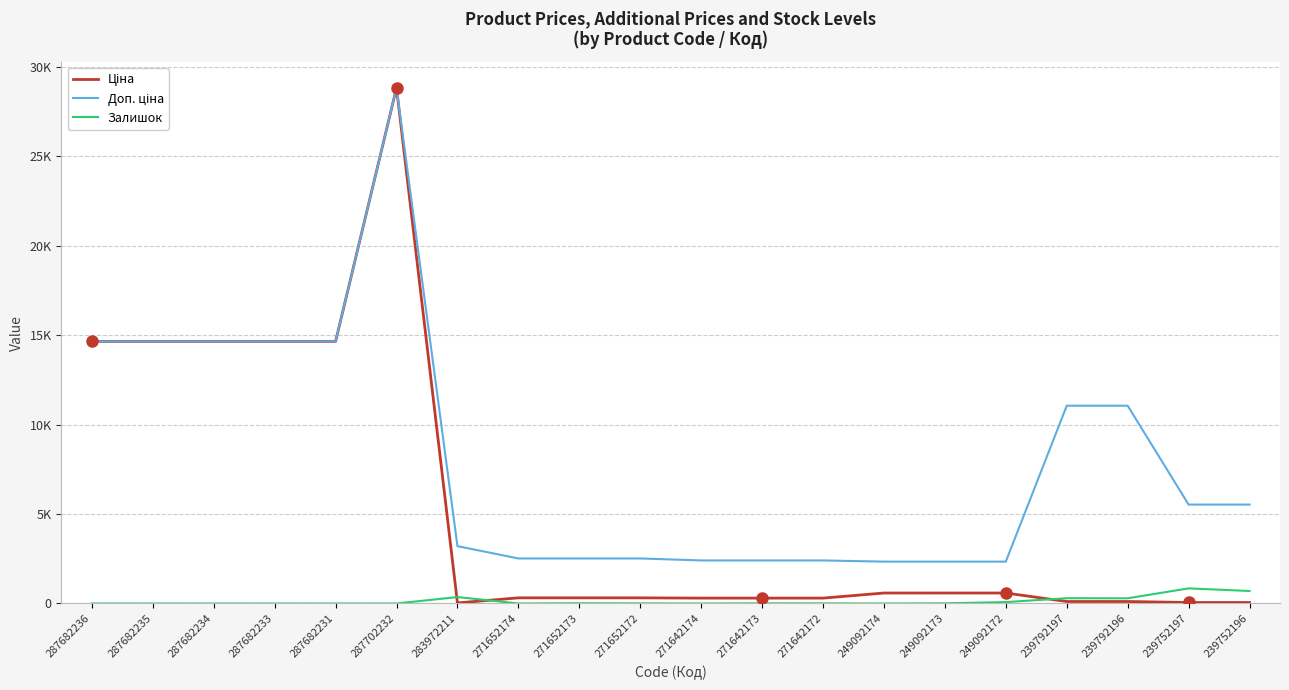

Does the chart have visible grid lines?

Yes